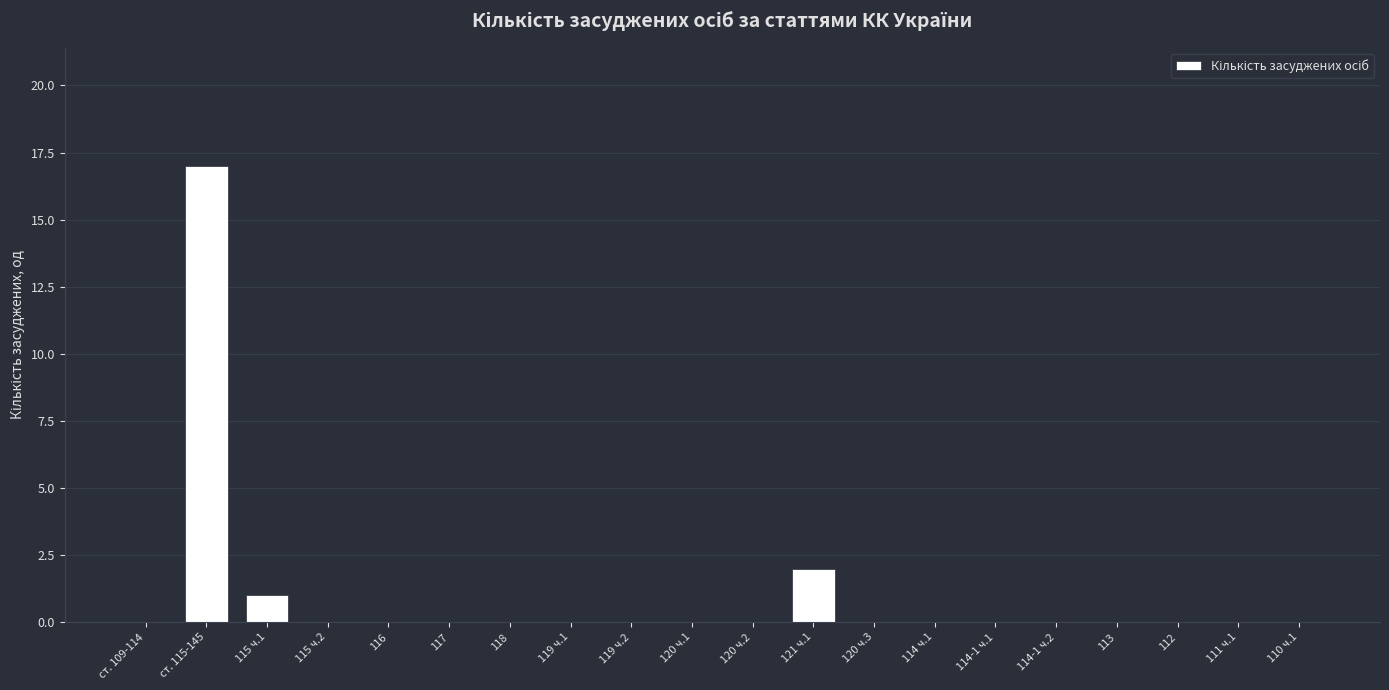

Reading right to left, list all the values displayed in this chart.

110 ч.1=0	111 ч.1=0	112=0	113=0	114-1 ч.2=0	114-1 ч.1=0	114 ч.1=0	120 ч.3=0	121 ч.1=2	120 ч.2=0	120 ч.1=0	119 ч.2=0	119 ч.1=0	118=0	117=0	116=0	115 ч.2=0	115 ч.1=1	ст. 115-145=17	ст. 109-114=0